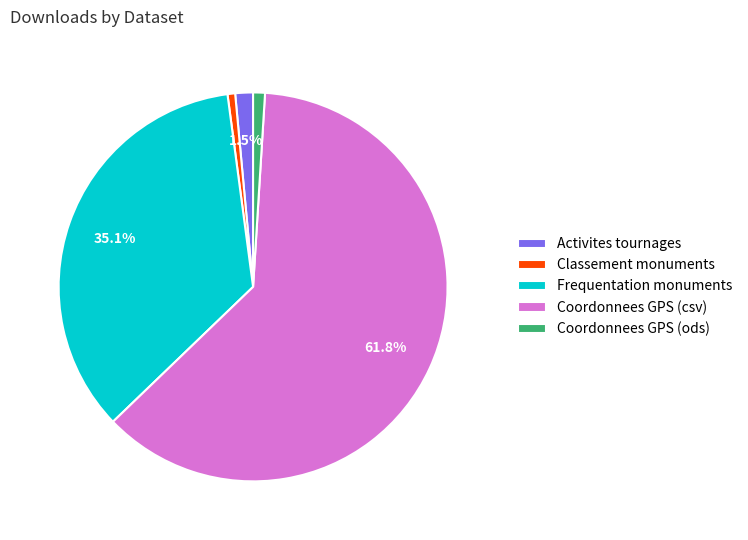

To the nearest percent, what percentage of the pie is Coordonnees GPS (csv)?

62%